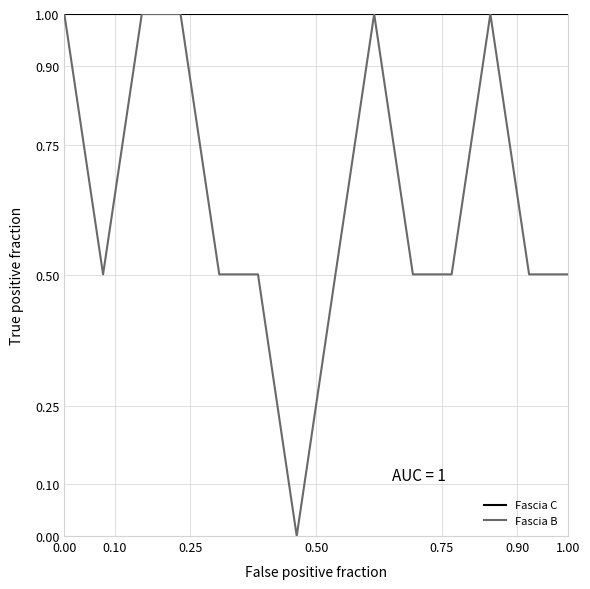

Which series has the widest spread of values?

Fascia B